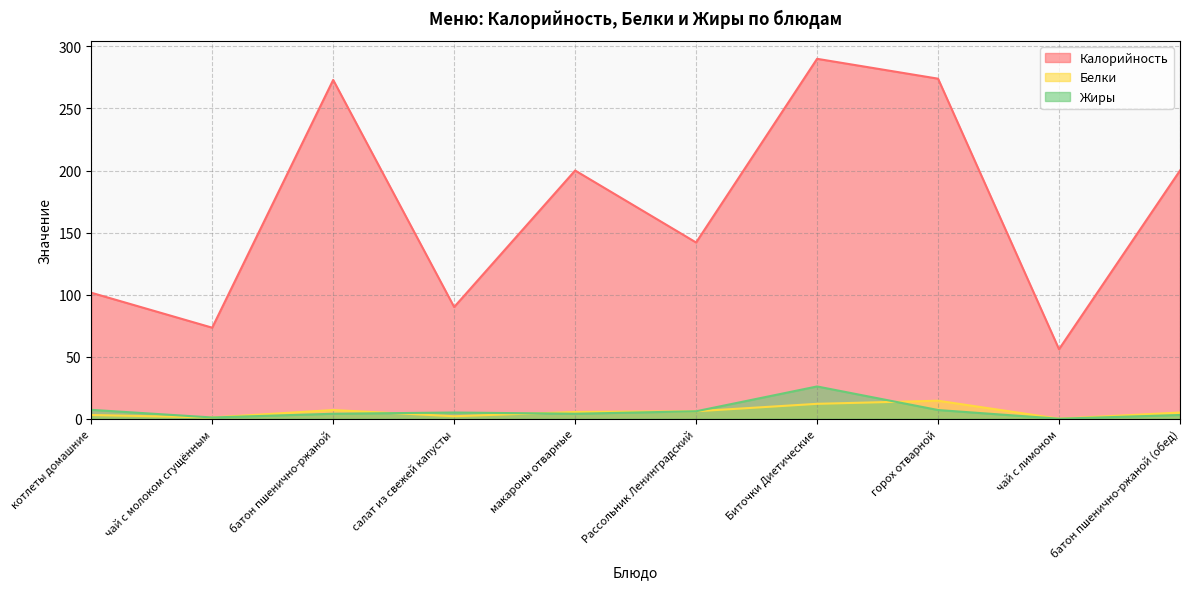

How many data points in Жиры are above 5?

4